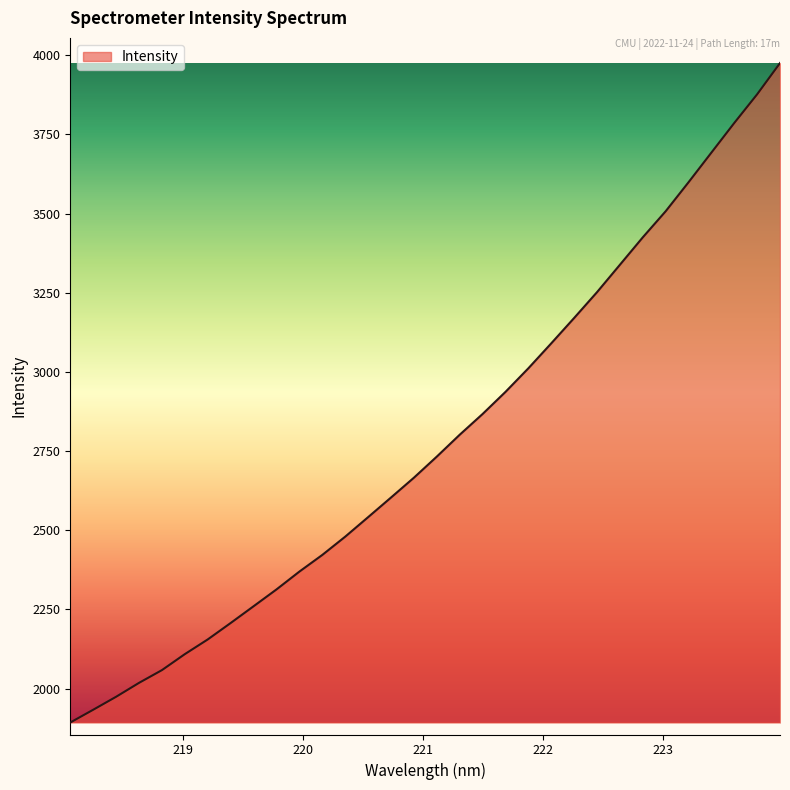

True or false: the data has more than 1 interior local peaks.

False